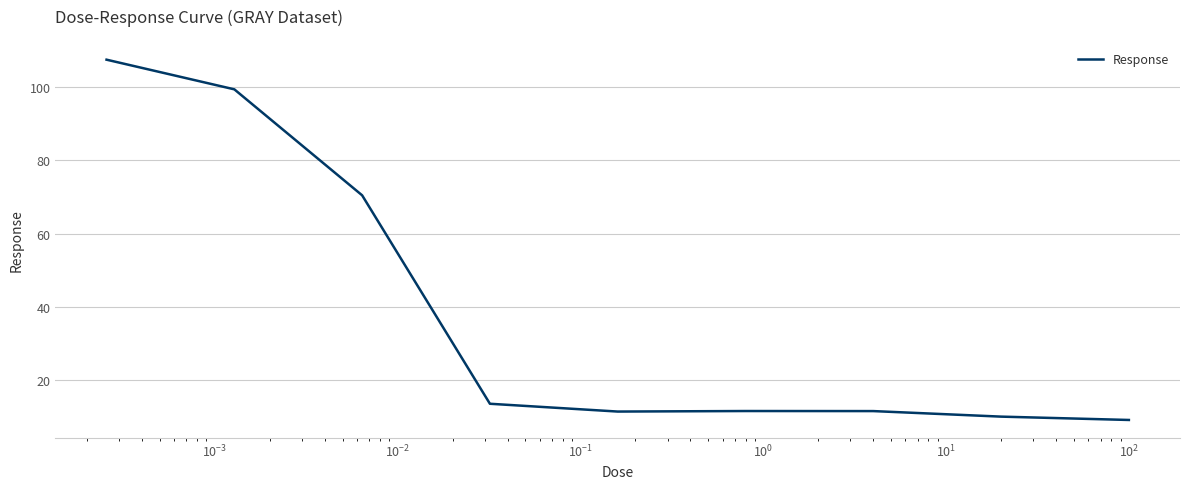

What is the minimum value shown in the chart?

9.1